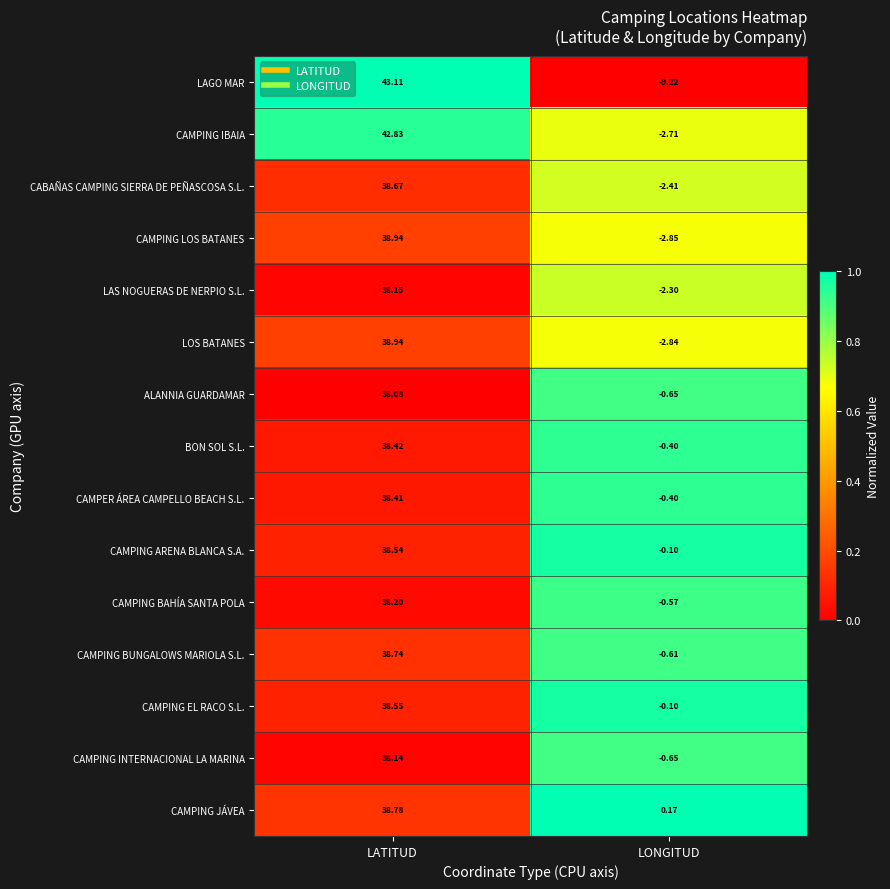

Which series has the widest spread of values?

LAGO MAR